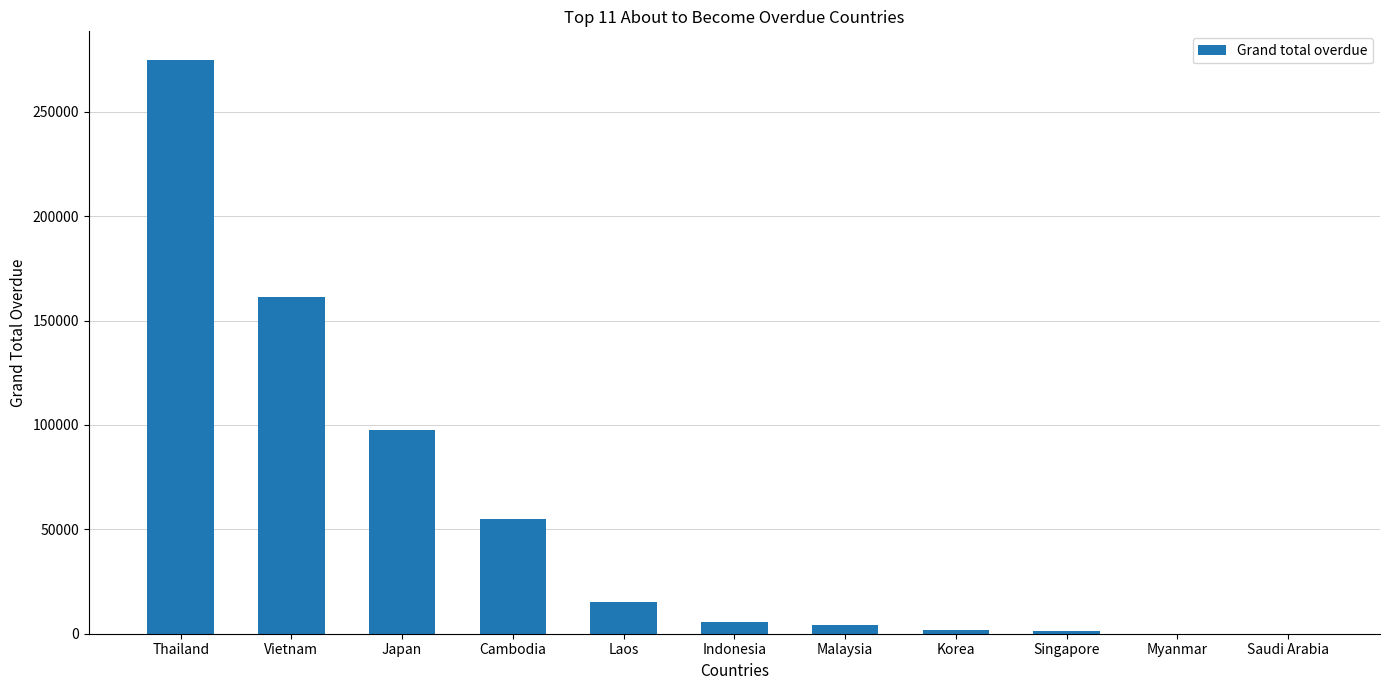

At which label is the value closest to 137374?

Vietnam